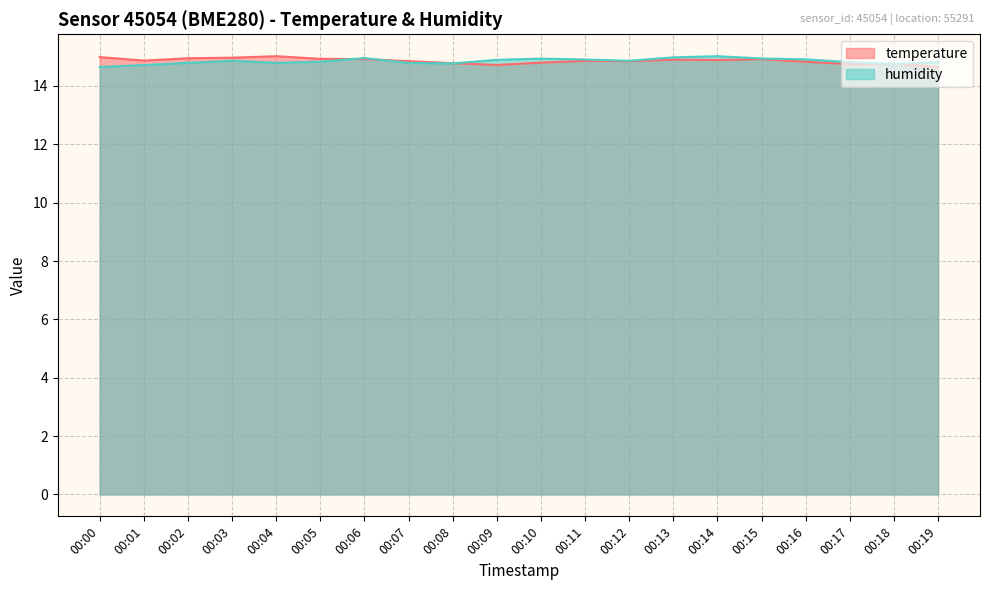

True or false: temperature has a value of 23.5 at 00:16.

False